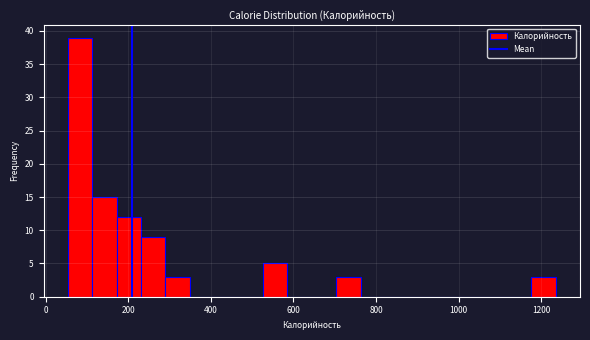

Around what value on the x-axis is the tallest bar? Give the approximate position of its centre, as read against the axis.

80